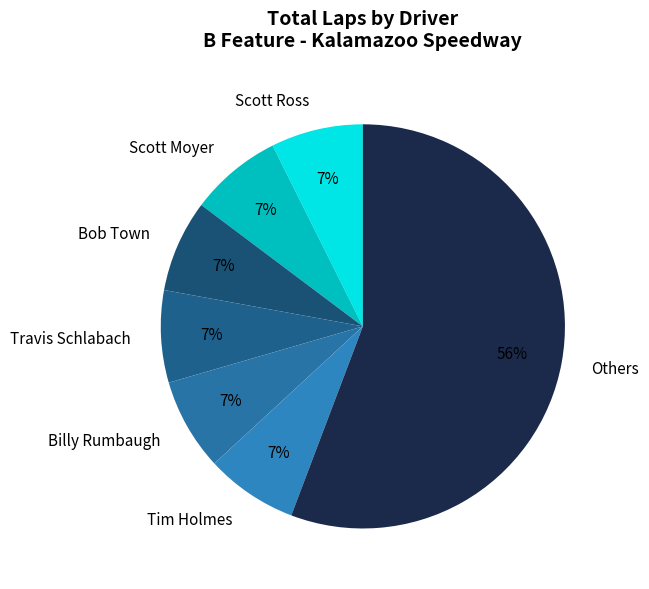

To the nearest percent, what is the average slice percentage?

14%